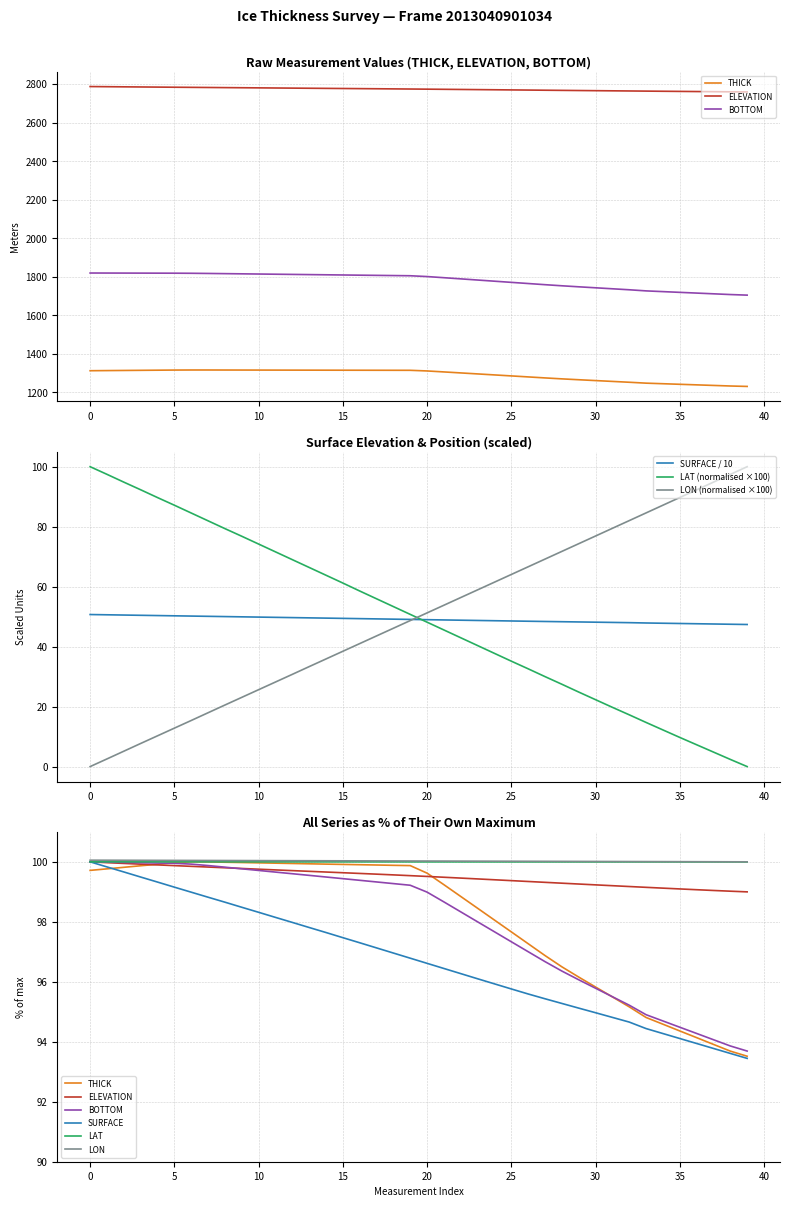

True or false: LAT and ELEVATION cross at least once.

False